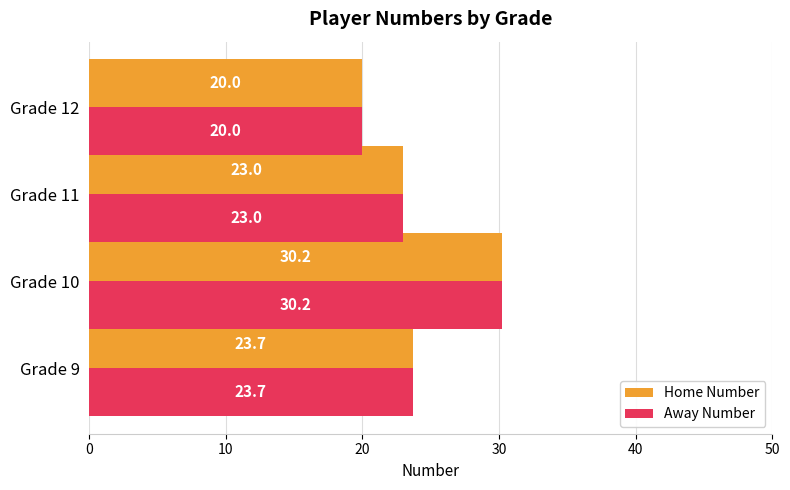

What is the sum of the Away Number values at Grade 10 and Grade 12?

50.2